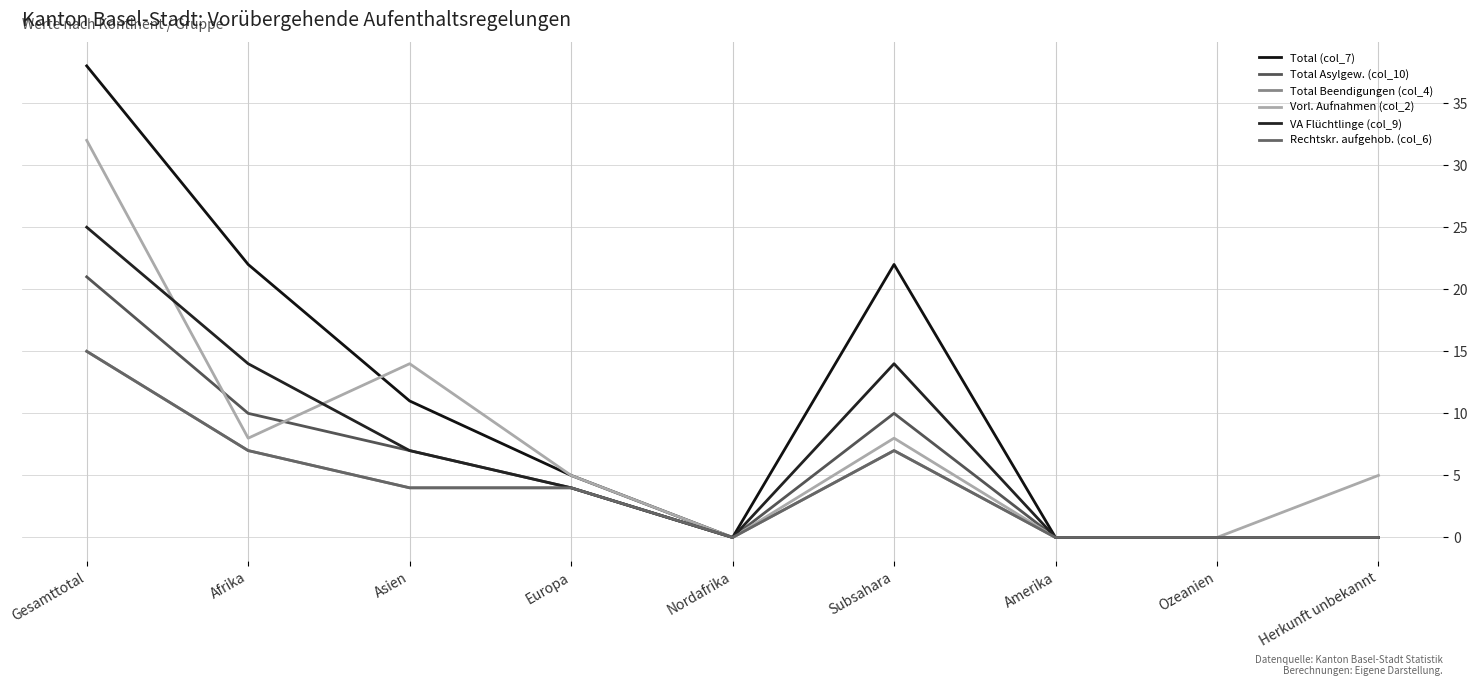

What is the average value of the VA Flüchtlinge (col_9) series?

7